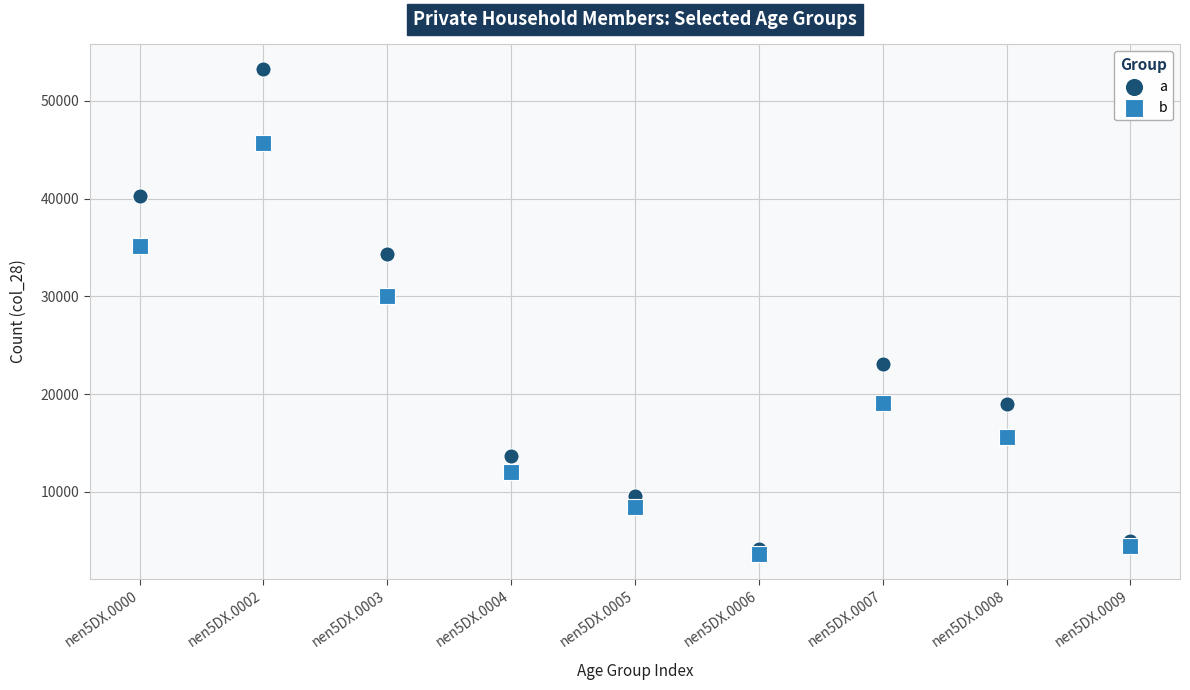

What are all the series names shown in the legend?

a, b